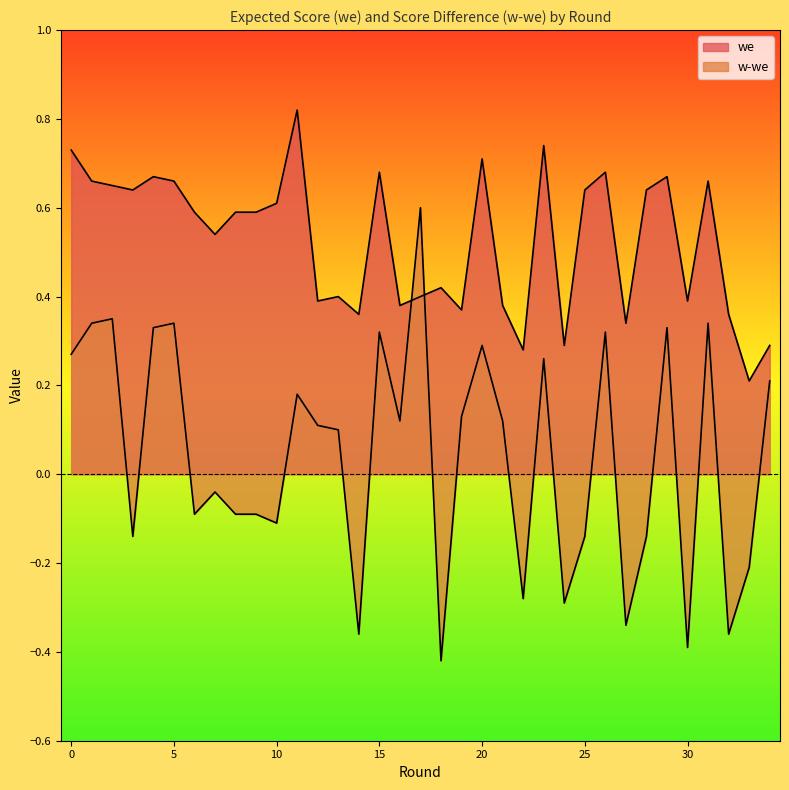

What is the sum of all w-we values?

1.6